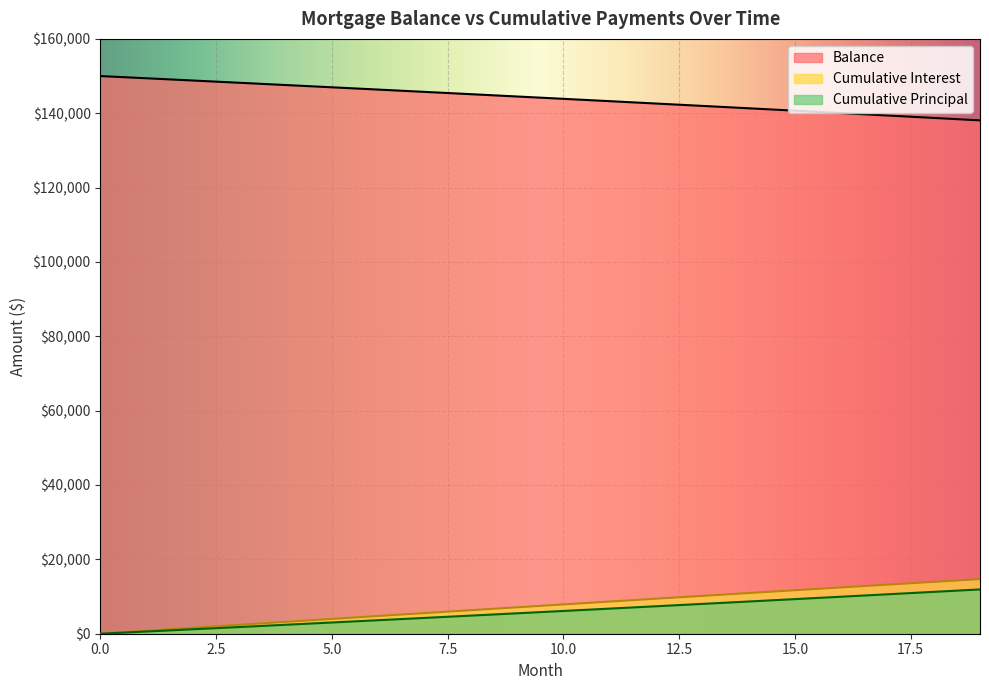

True or false: Balance has more than 2 points higher than both neighbors.

False